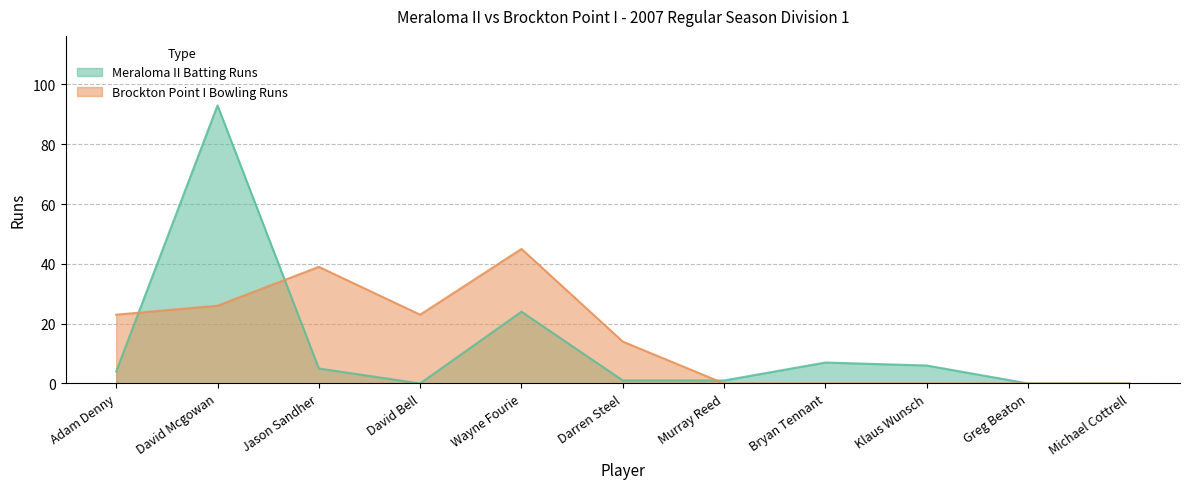

Where is the first local maximum for Meraloma II Batting Runs?

David Mcgowan